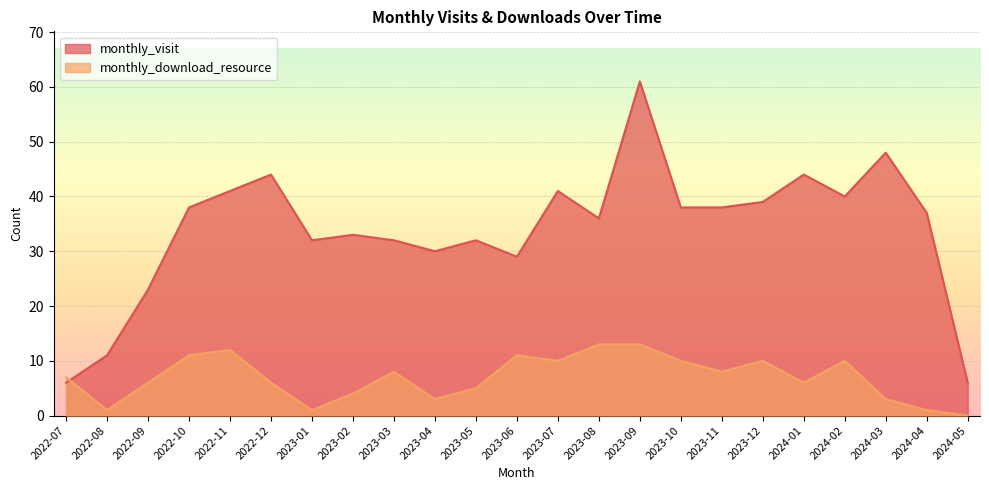

What is the label of the 5th point from the left?

2022-11